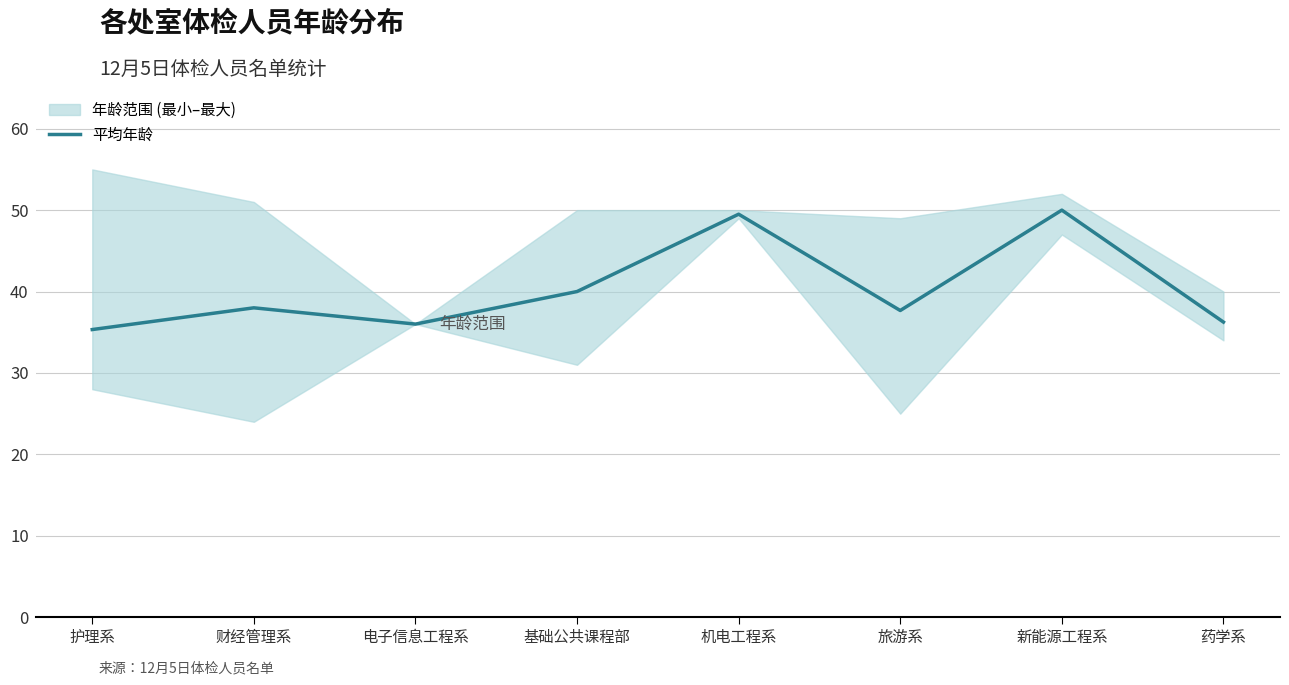

Reading left to right, what are all the values shown in this chart?

35.3	38.0	36.0	40.0	49.5	37.7	50.0	36.2